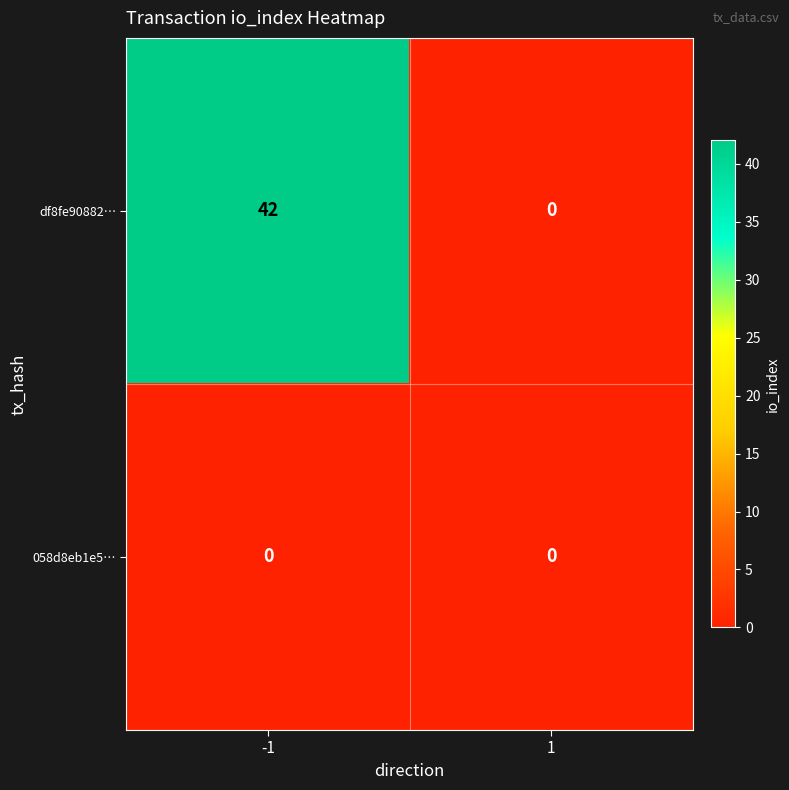

Is the value of df8fe90882… at -1 greater than the value of 058d8eb1e5… at 1?

Yes